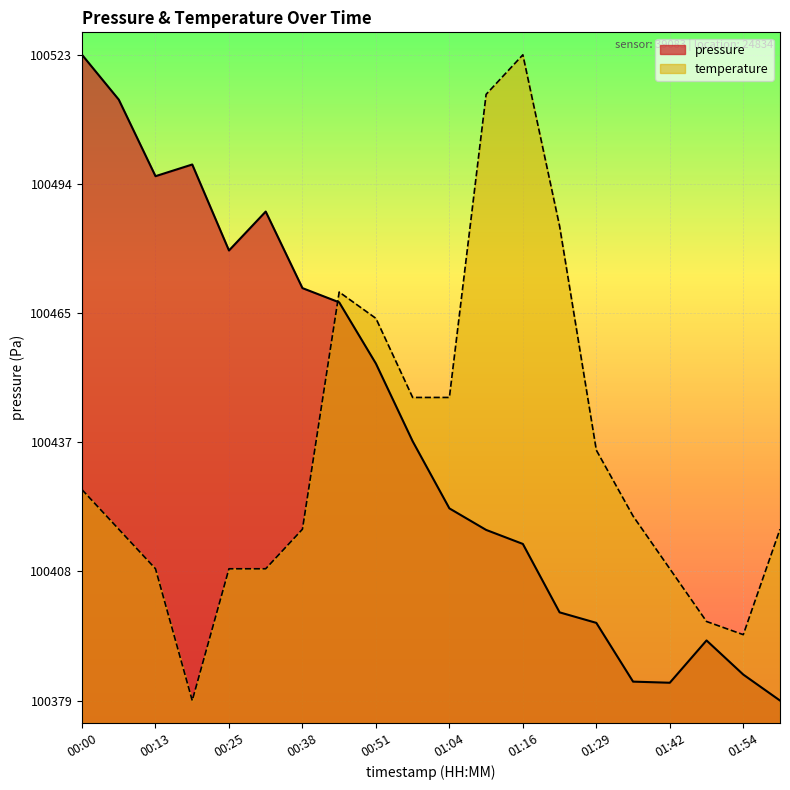

Does the chart display data point markers on the line(s)?

No